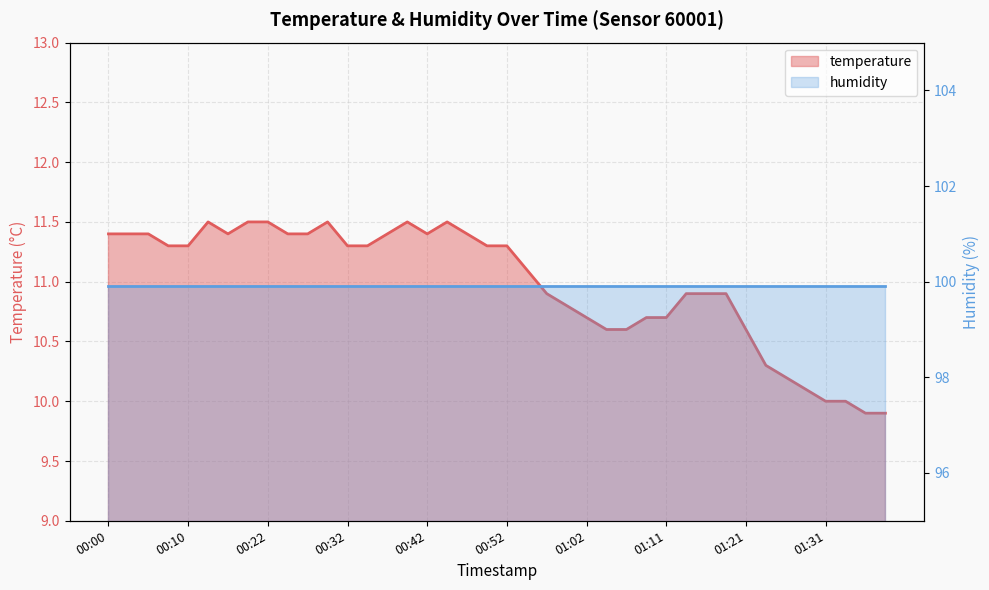

What is the value of the 27th point from the left?

10.6